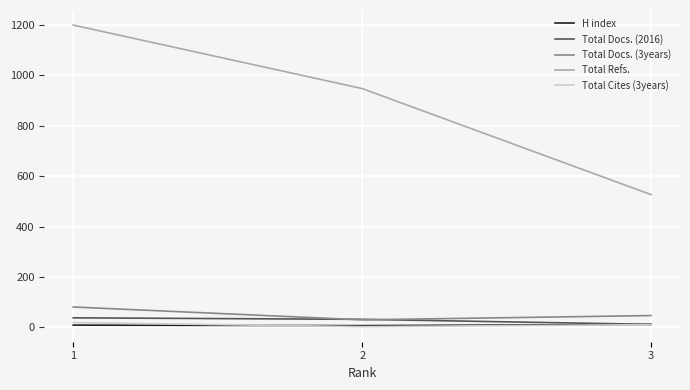

The Total Refs. series shows 219 at 2. True or false?

False